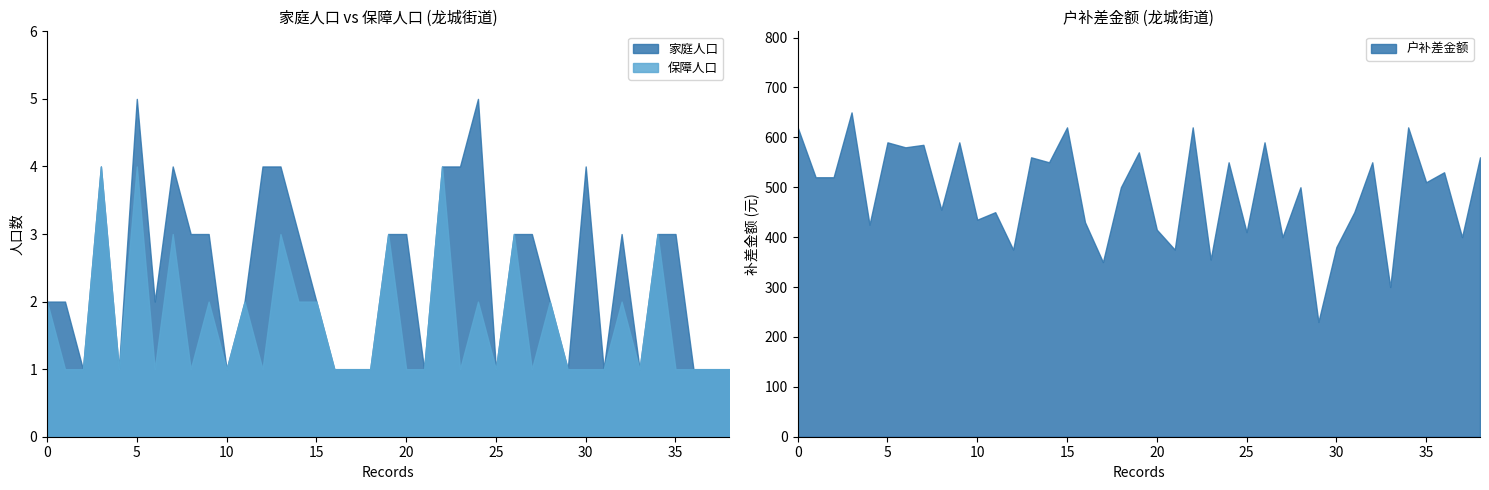

True or false: 保障人口 has more than 2 interior local peaks.

True